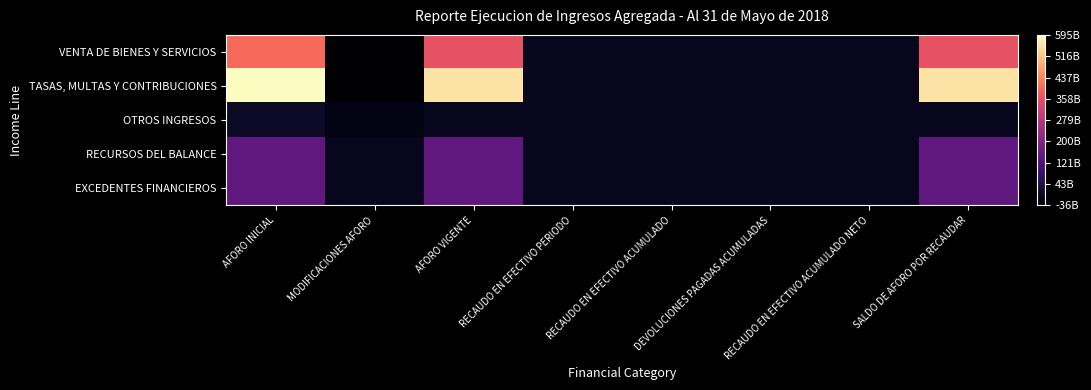

How many categories are shown in the chart?

8